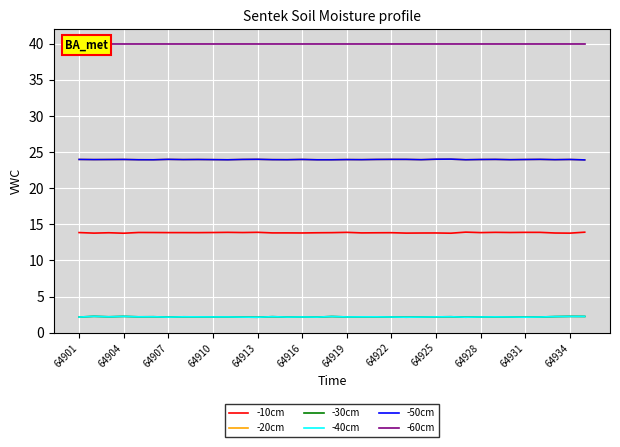

What is the value of the -40cm point at the 5th from the left?

2.2